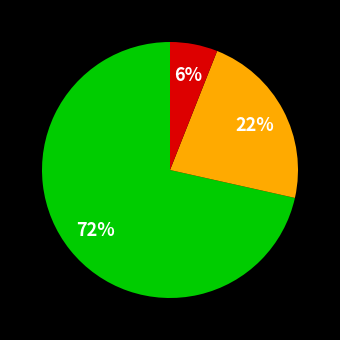

Is there a majority slice in this chart?

Yes